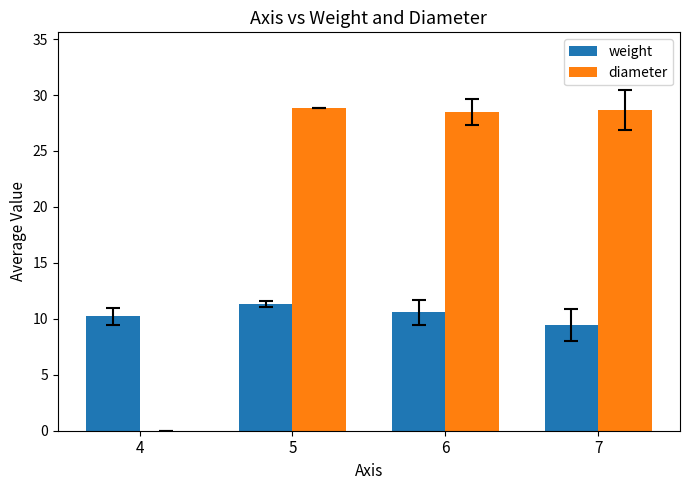

Which series has the largest total across all categories?

diameter